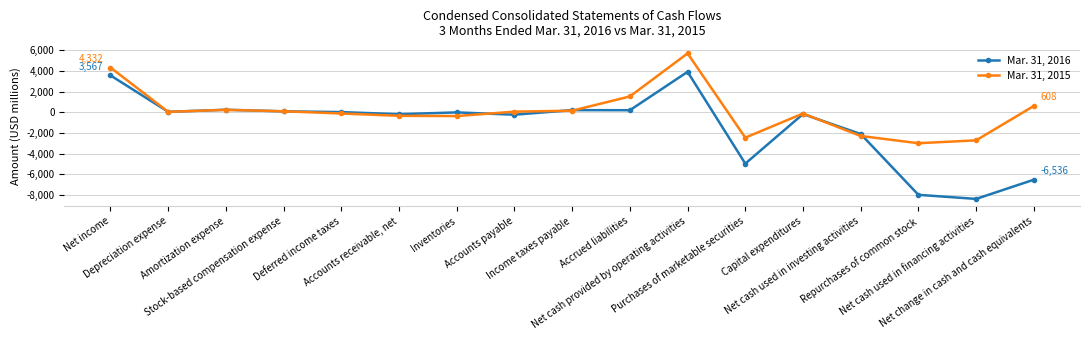

At which label is Mar. 31, 2015 closest to 1350?

Accrued liabilities